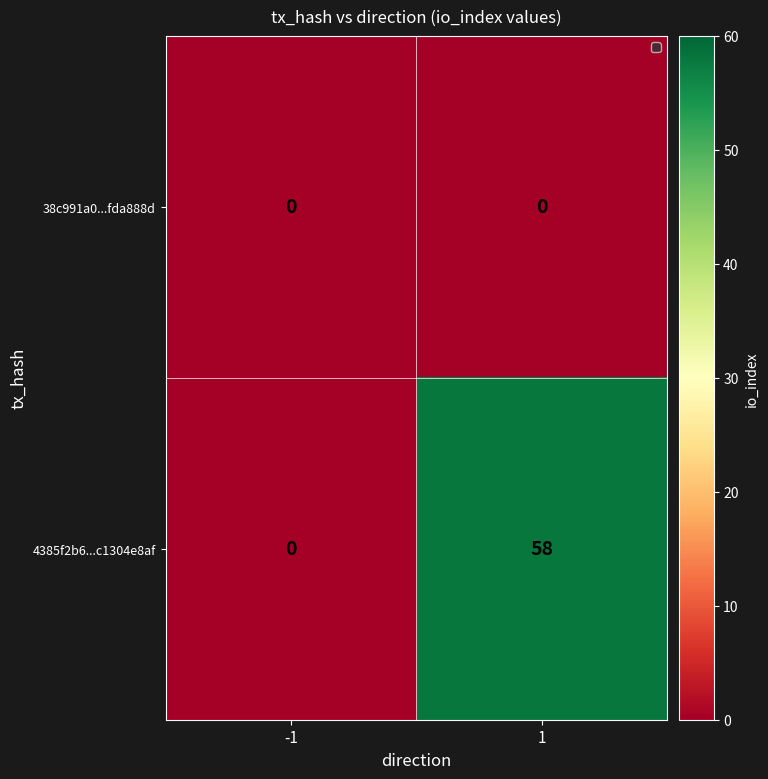

Rank the series by their maximum value, from lowest to highest.

38c991a0...fda888d, 4385f2b6...c1304e8af